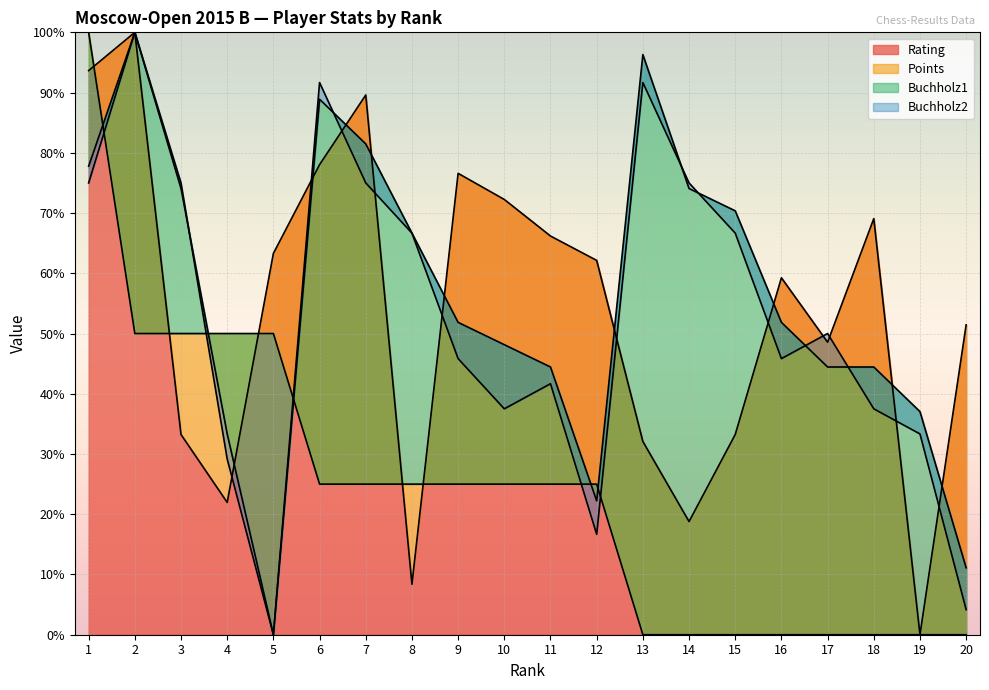

Does the chart display data point markers on the line(s)?

No